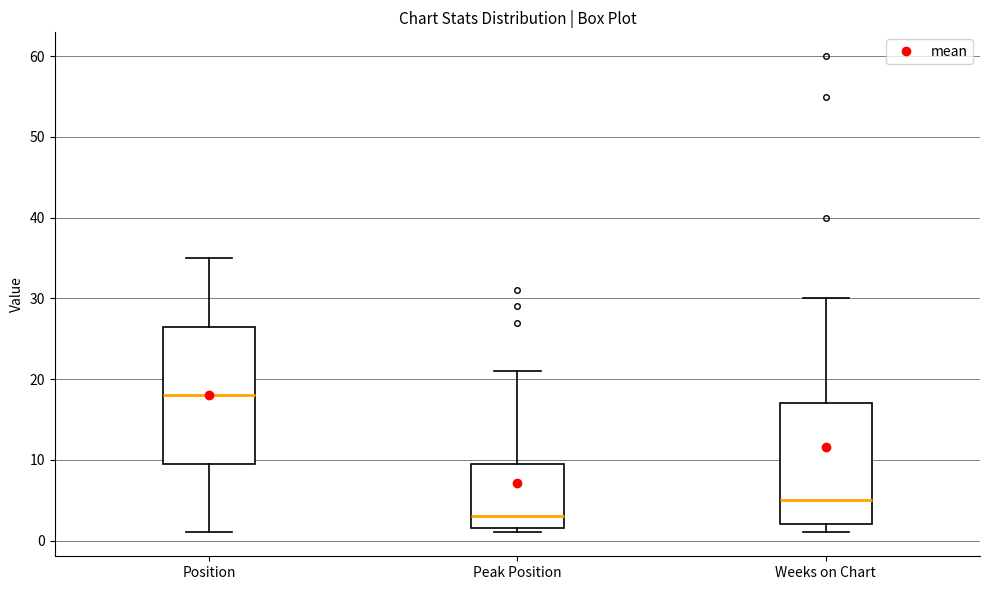

Reading left to right, read every box against the y-axis: the position of its median line, the range the box covers, and the ends of its whiskers. The values are not printed on the chart, so give them approximately, as read against the axis.

Position: median 18, box 10 to 27, whiskers 1 to 35
Peak Position: median 3, box 2 to 10, whiskers 1 to 21
Weeks on Chart: median 5, box 2 to 17, whiskers 1 to 30